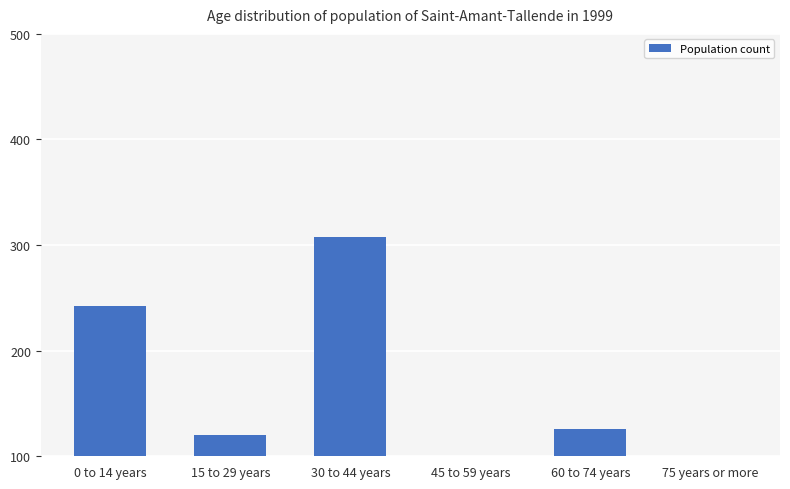

The chart shows a value of 81 at 75 years or more. True or false?

True